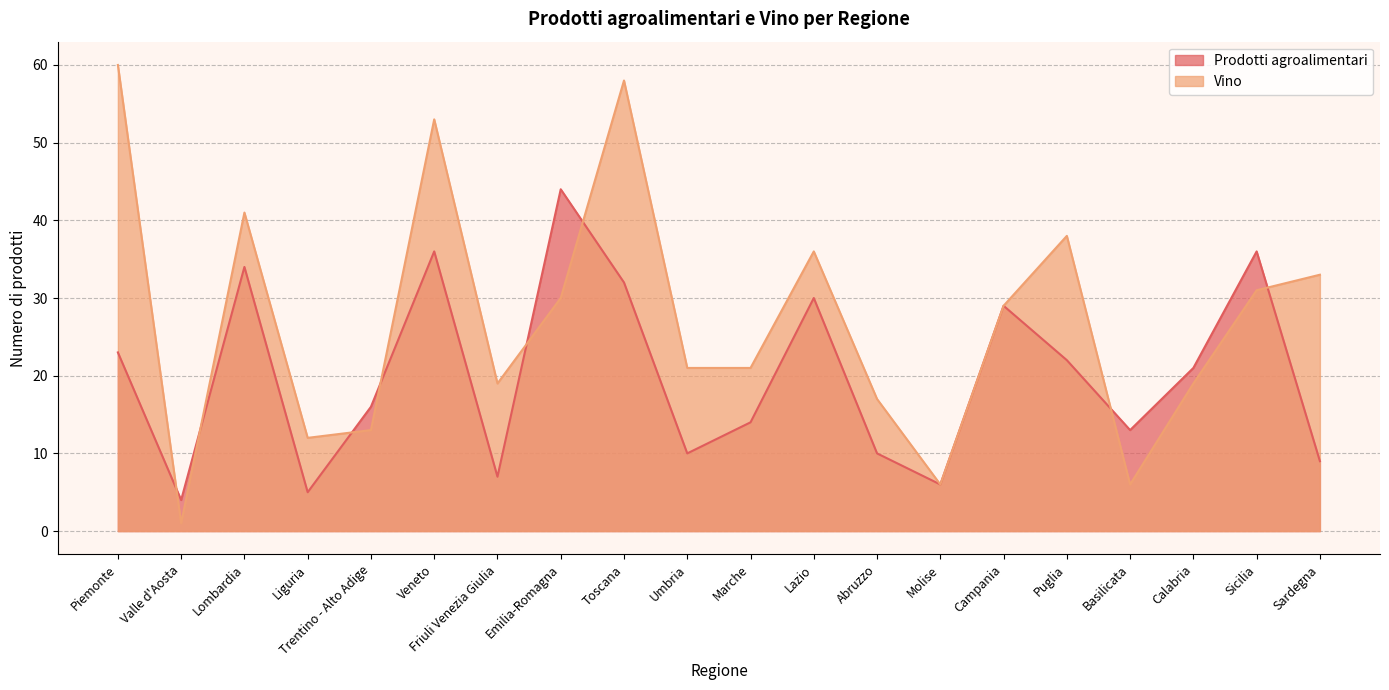

At which category is the sum across all series the highest?

Toscana